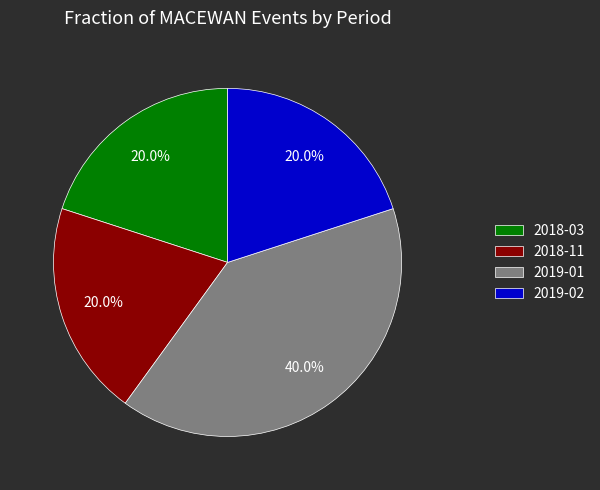

Is it true that 2019-02 is 8% of the pie?

False